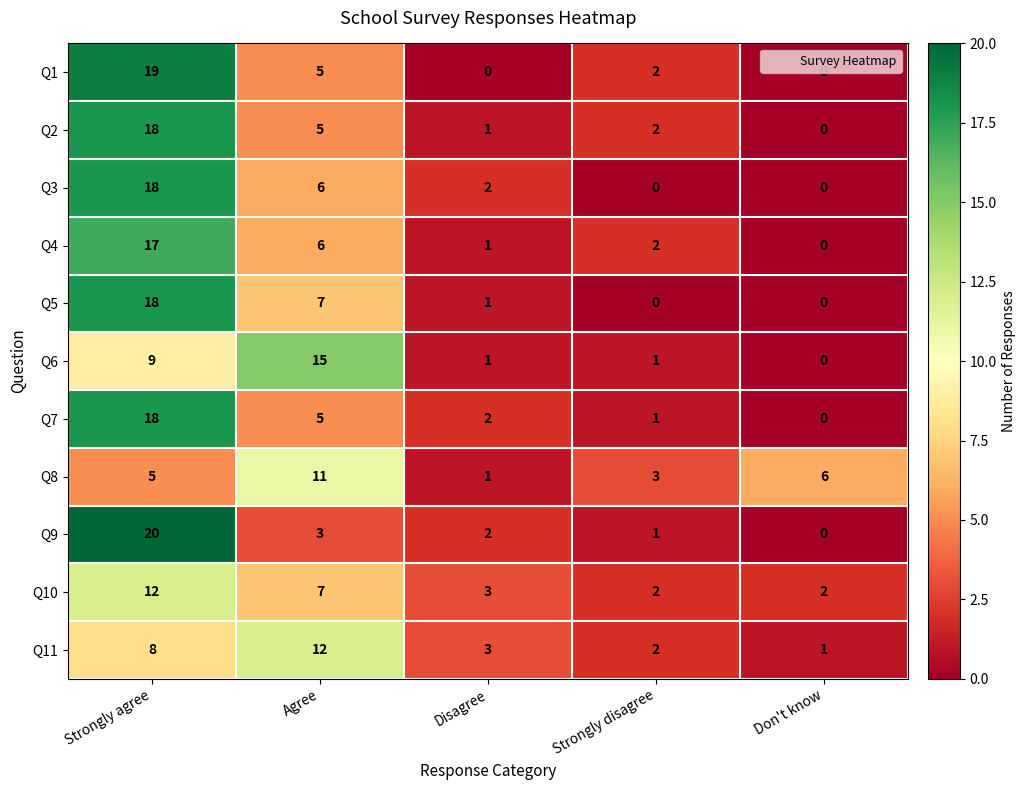

Rank the categories by Q9 value from lowest to highest.

Don't know, Strongly disagree, Disagree, Agree, Strongly agree